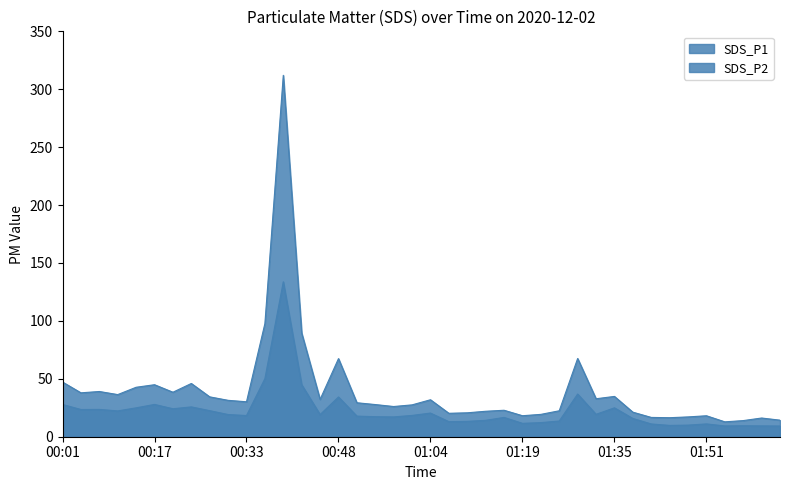

What is the value of the SDS_P1 point at the 34th from the left?

16.4